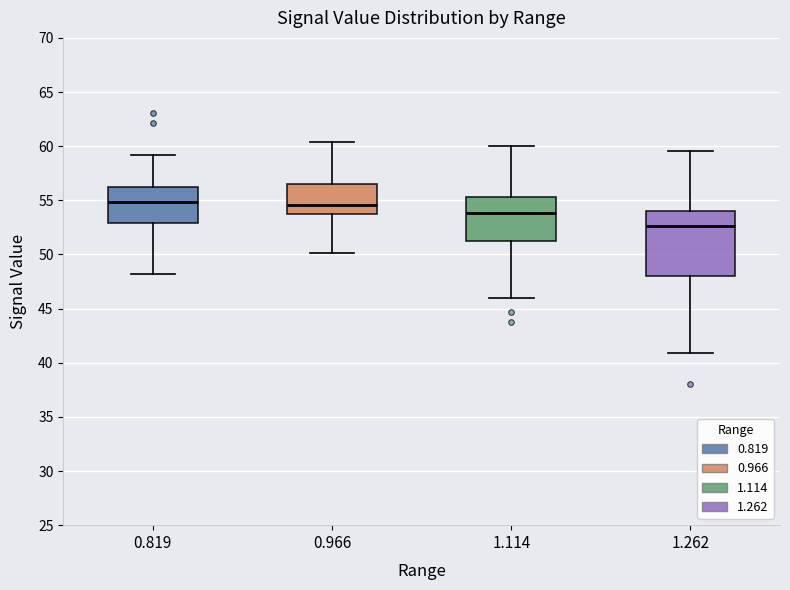

Reading left to right, transcribe this box plot: for each box, give where its median line is, the range the box spans, and where its two whiskers end, as read against the y-axis. The values are not printed on the chart, so give them approximately, as read against the axis.

0.819: median 55.0, box 53.0 to 56.0, whiskers 48.0 to 59.0
0.966: median 54.5, box 53.5 to 56.5, whiskers 50.0 to 60.5
1.114: median 54.0, box 51.0 to 55.5, whiskers 46.0 to 60.0
1.262: median 52.5, box 48.0 to 54.0, whiskers 41.0 to 59.5